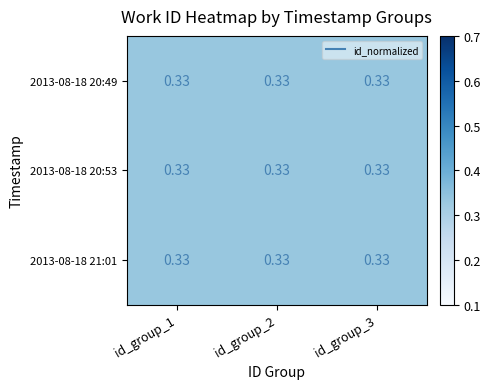

What is the average value of the 2013-08-18 20:49 series?

0.3